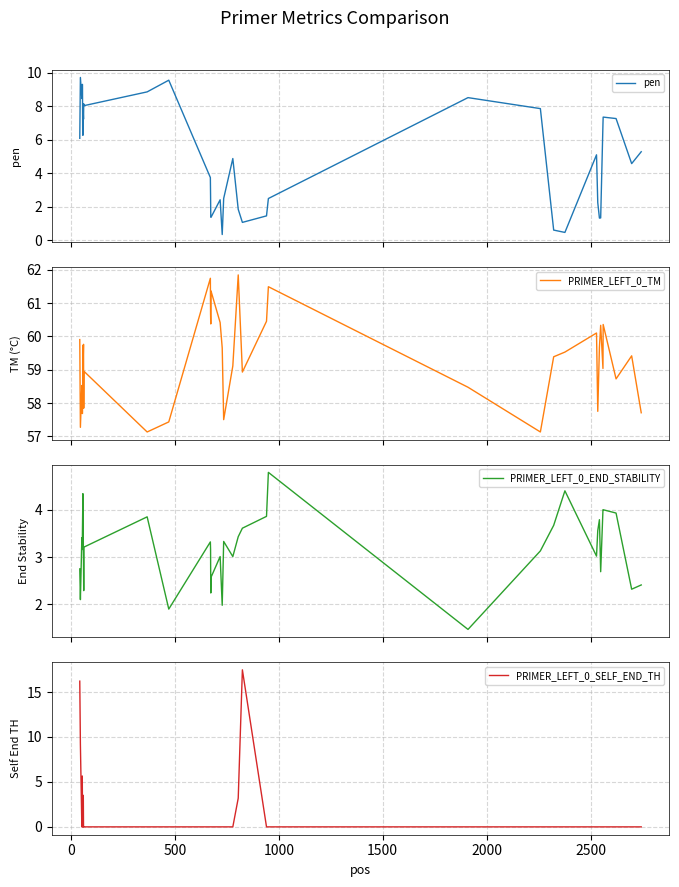

What is the average value of the PRIMER_LEFT_0_TM series?

59.2